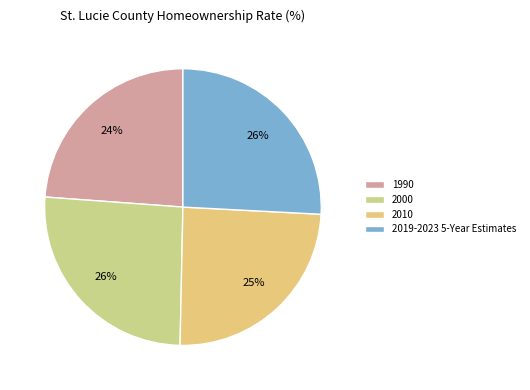

The 2000 slice represents 26% of the pie. True or false?

True